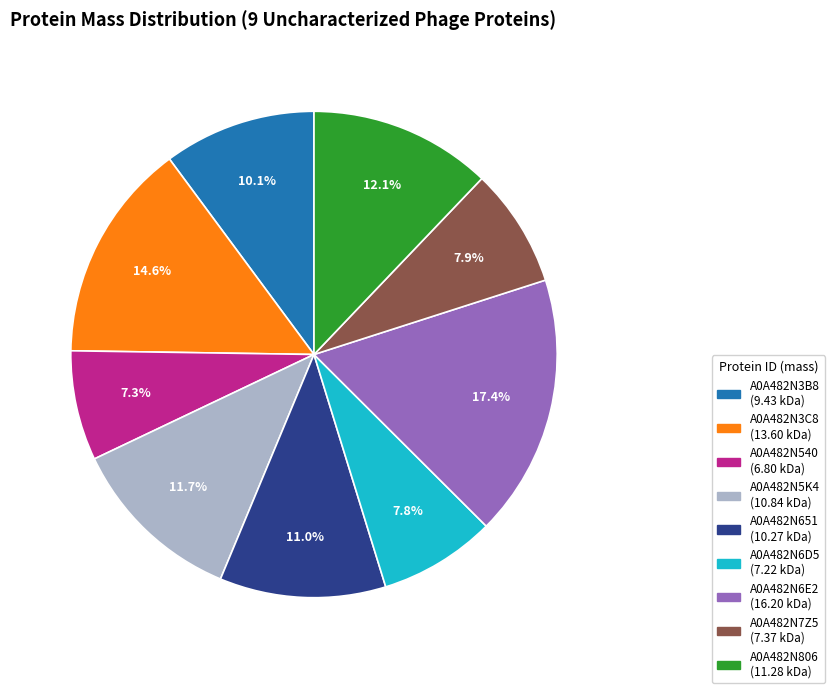

Which category has the biggest portion of the pie?

A0A482N6E2